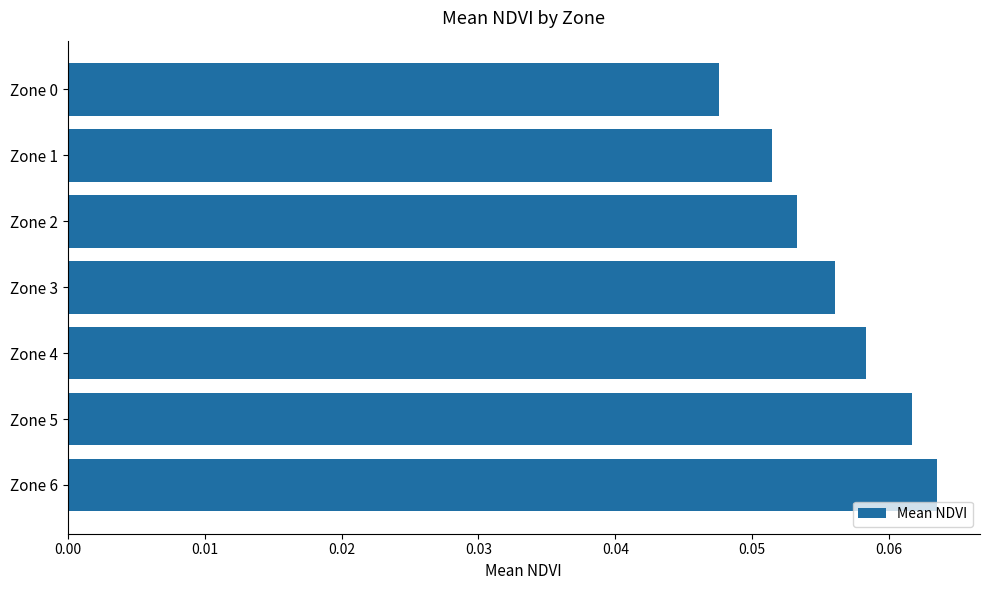

Which has a higher value, Zone 0 or Zone 5?

Zone 5